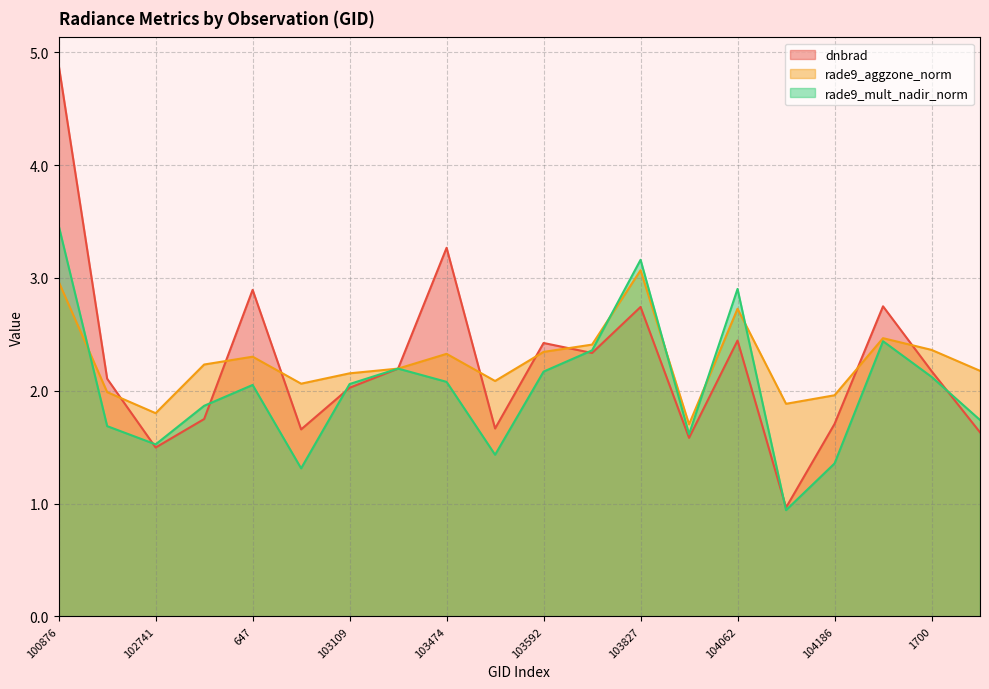

At which label does rade9_mult_nadir_norm first exceed 2?

100876